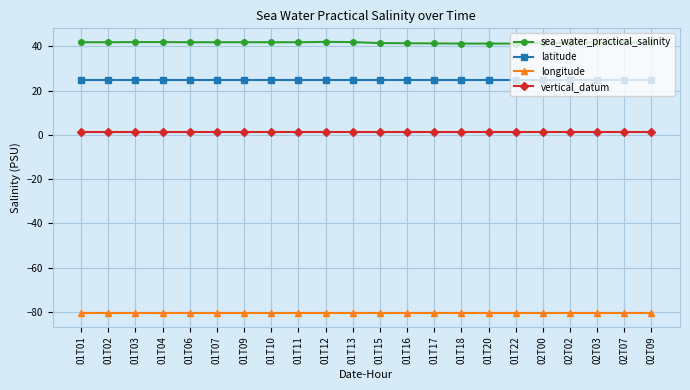

What is the label of the 14th point from the right?

01T11